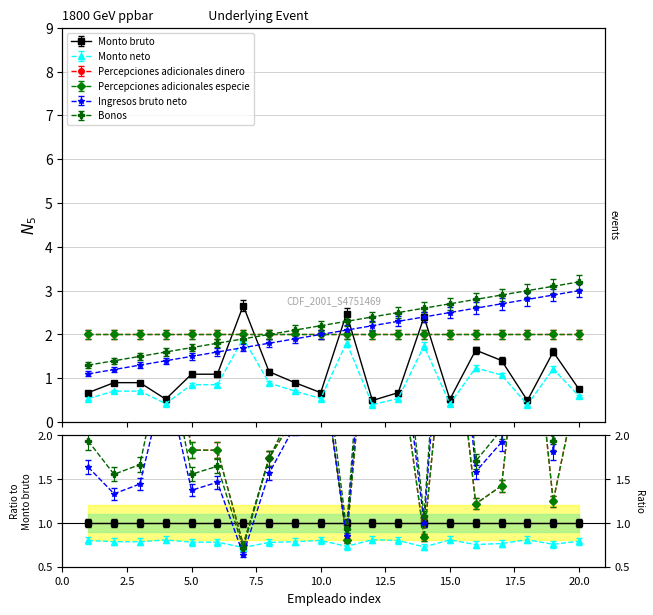

Is this an area chart (filled region under the line)?

No